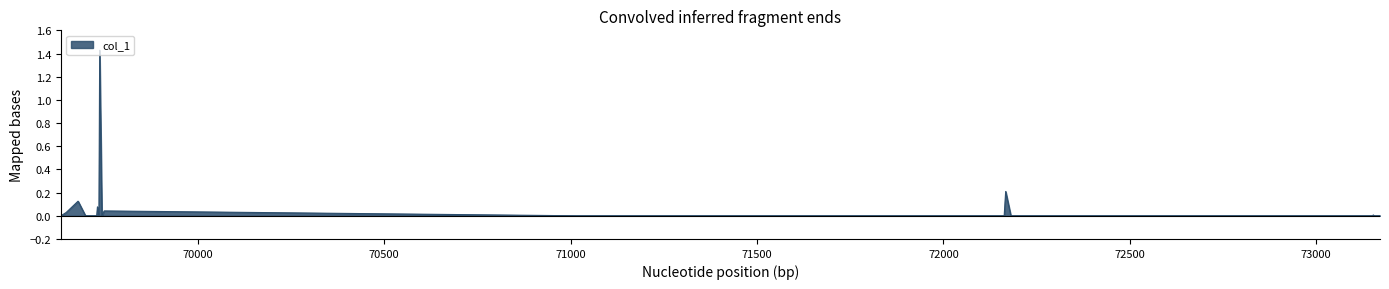

Does the chart have visible grid lines?

No